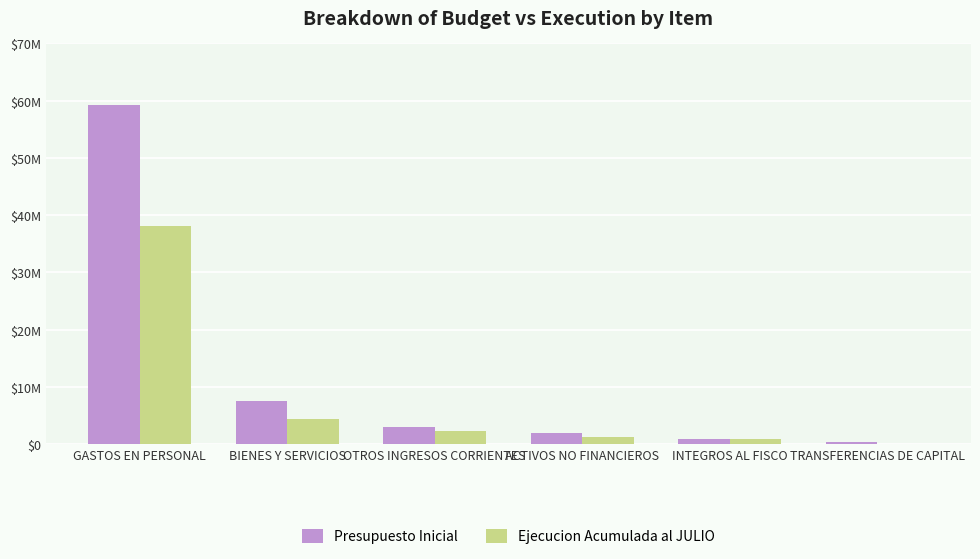

What is the difference between the maximum and second lowest values in the Ejecucion Acumulada al JULIO series?

37340335